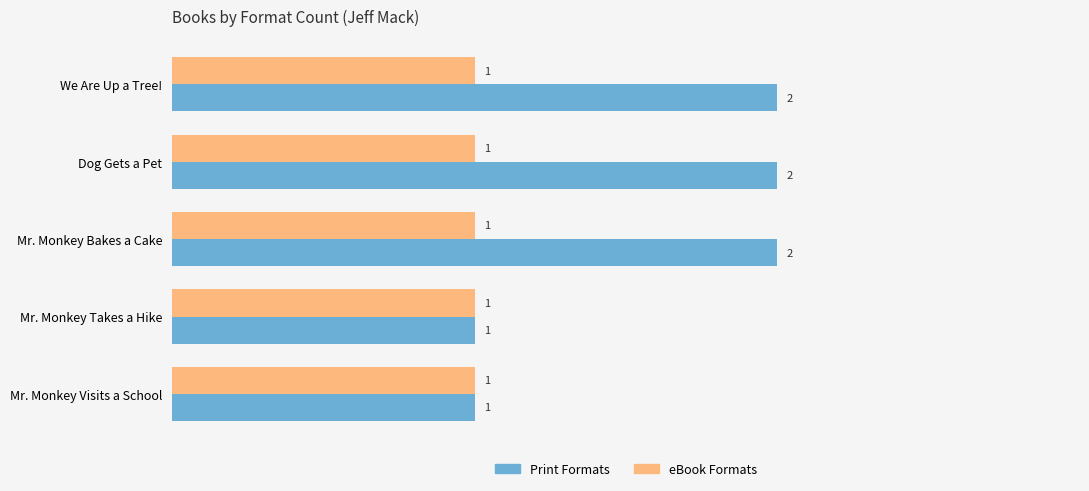

Rank the series by their maximum value, from lowest to highest.

eBook Formats, Print Formats